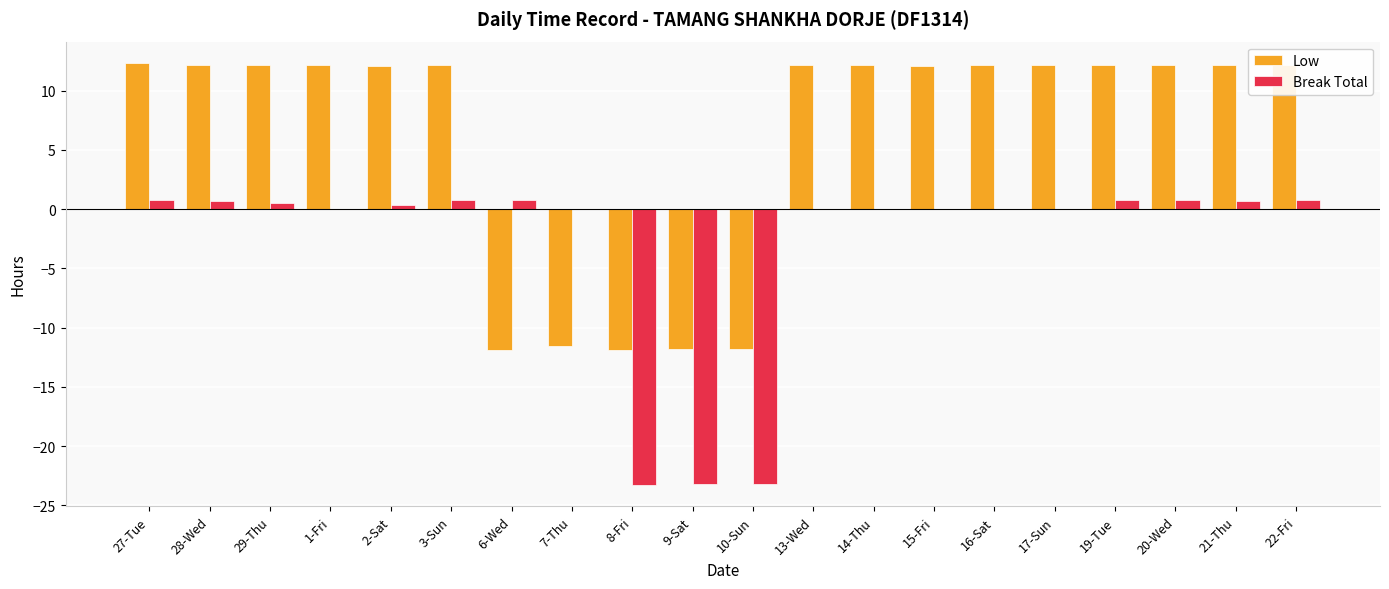

Is it true that Break Total equals -23.2 at 9-Sat?

True